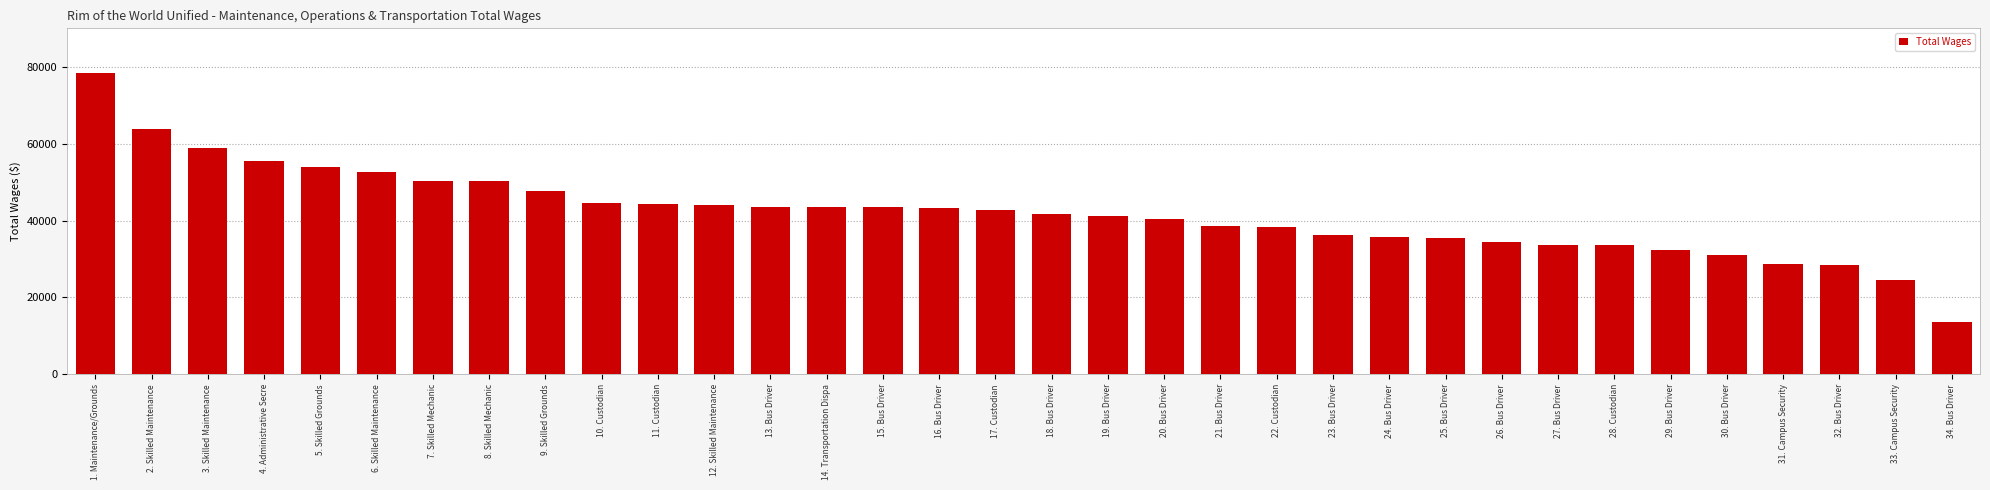

Where does the data first go above 42646?

1. Maintenance/Grounds